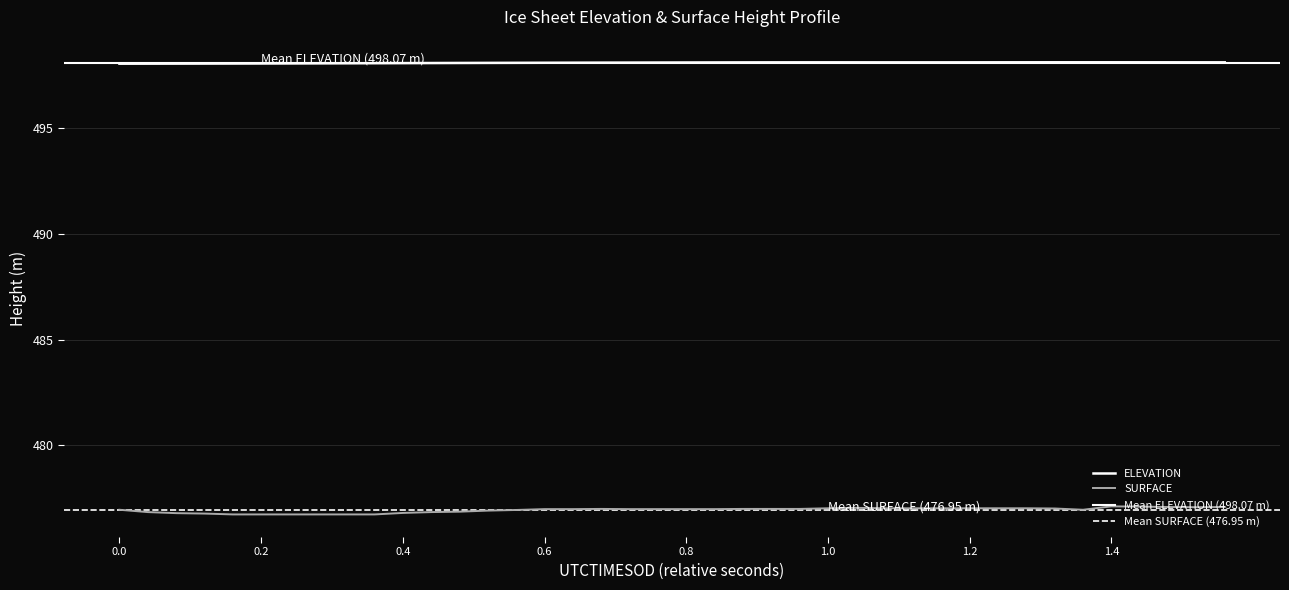

True or false: ELEVATION has a value of 220.1 at 1.2.

False